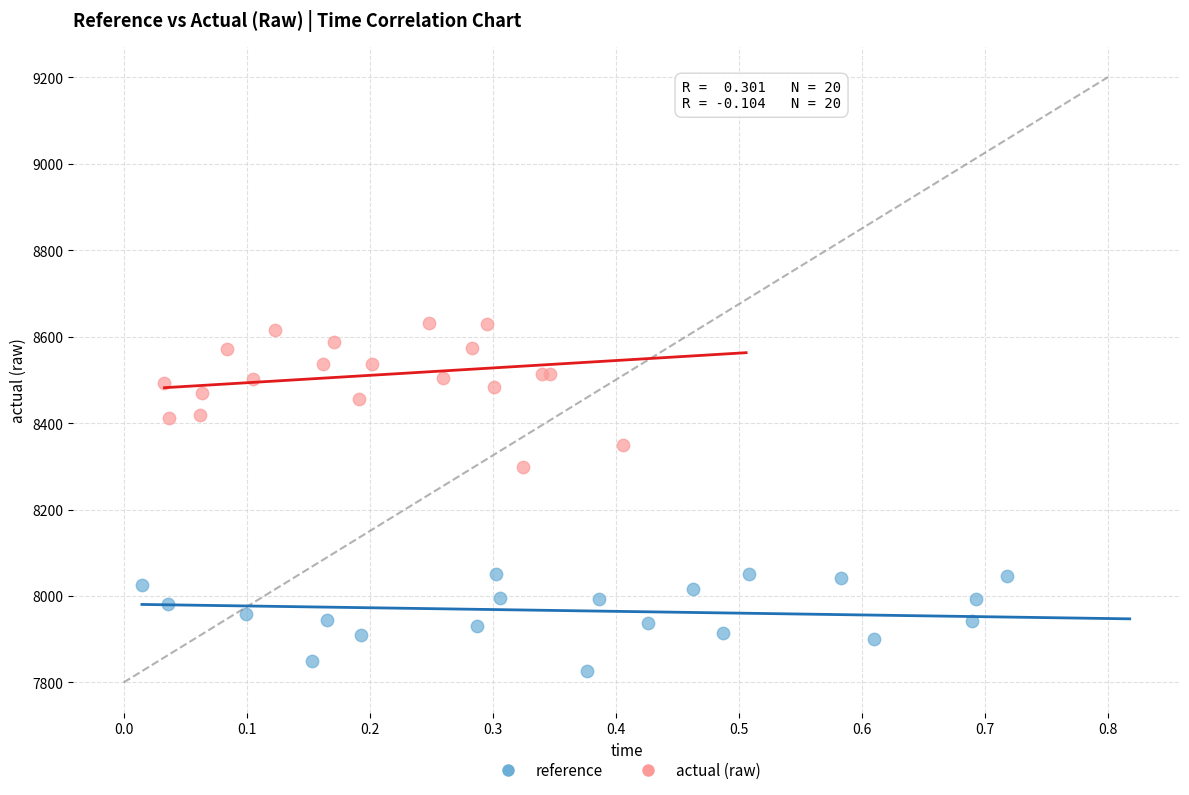

Which series has the largest Y range (max minus min)?

actual (raw)